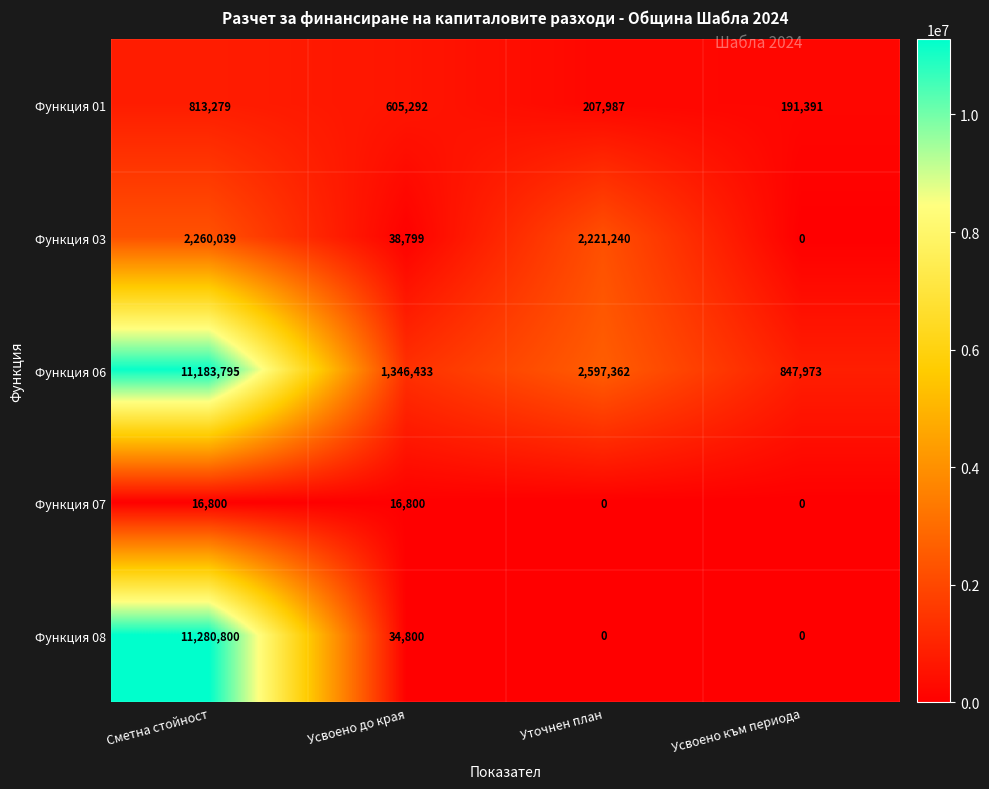

The value of Функция 06 at Усвоено до края is 1996558. True or false?

False